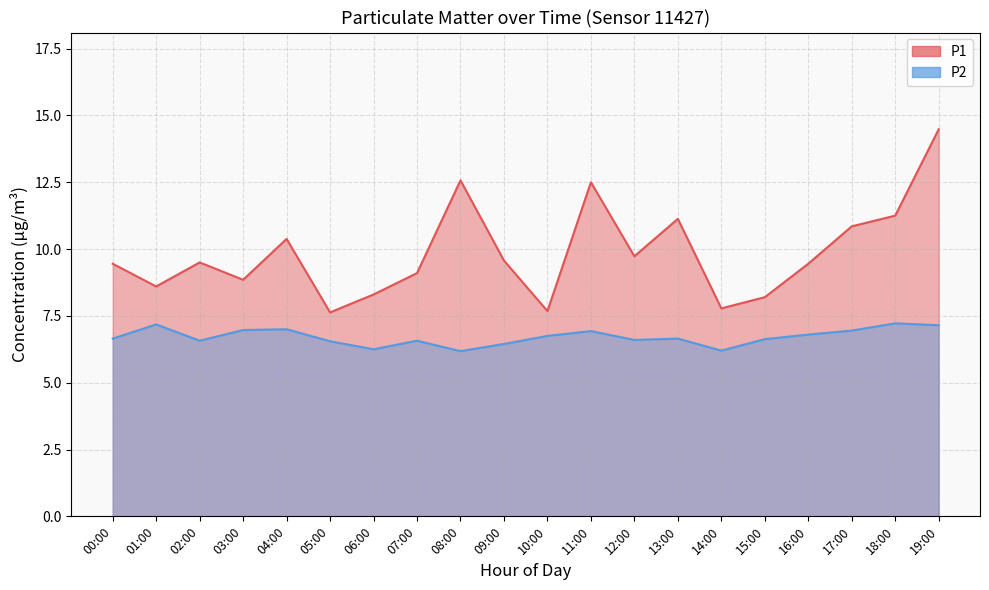

Where is P1 nearest to the value 11?

13:00